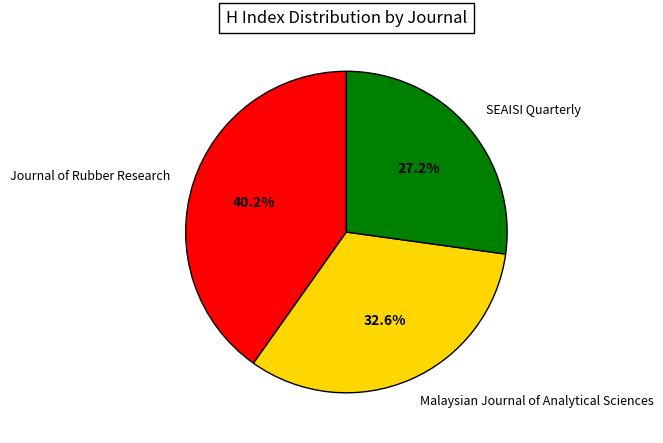

Which has a higher value, Malaysian Journal of Analytical Sciences or Journal of Rubber Research?

Journal of Rubber Research